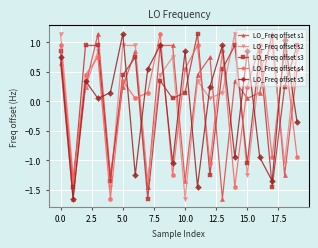

True or false: LO_Freq offset s2 and LO_Freq offset s4 intersect in this chart.

True